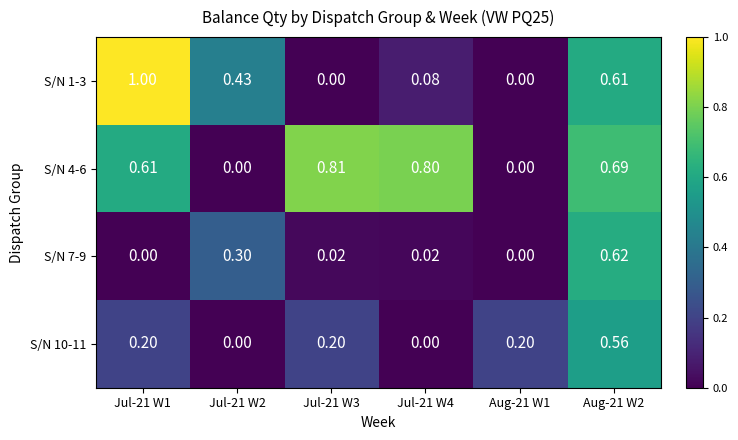

Is the value of S/N 7-9 at Jul-21 W4 greater than the value of S/N 10-11 at Jul-21 W4?

Yes